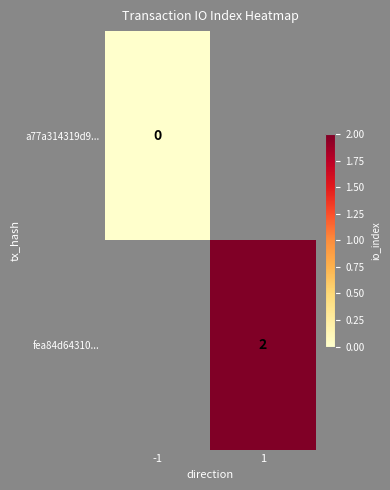

How many distinct data groups are displayed?

2